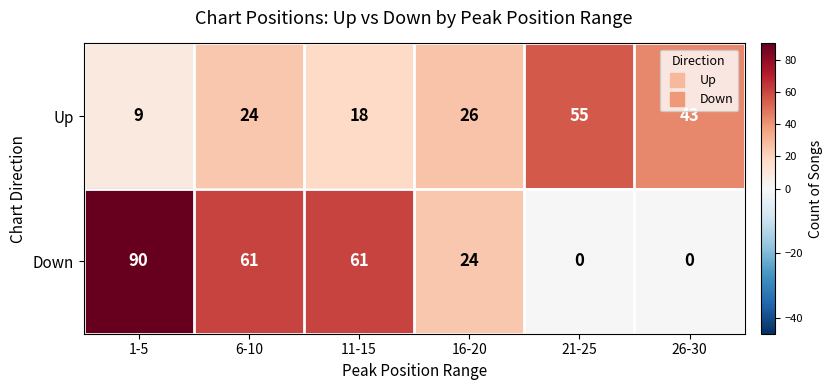

The value of Up at 6-10 is 15. True or false?

False